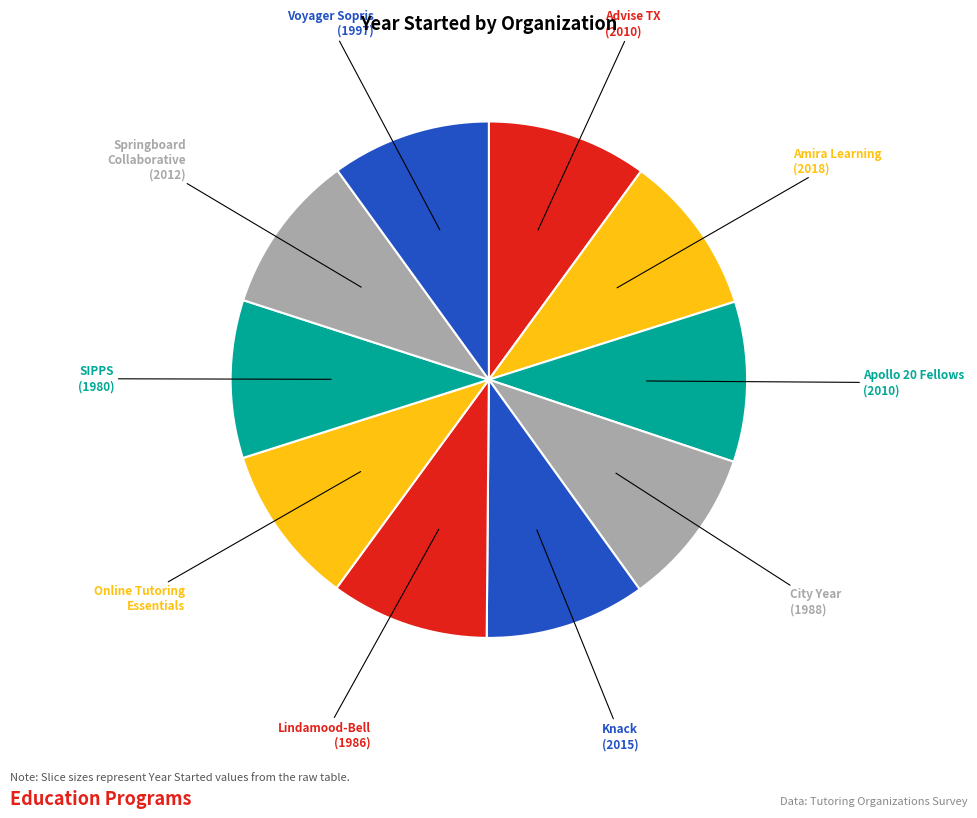

Does any single category account for the majority?

No